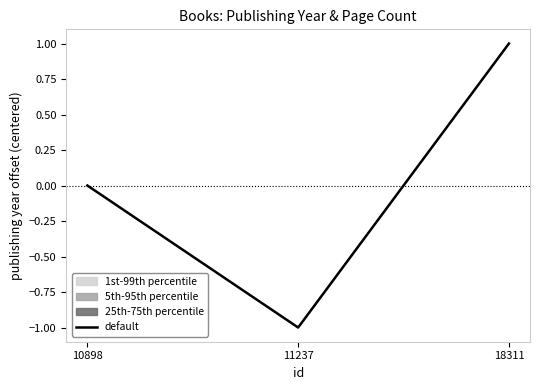

List the labels in order of value, largest first.

18311, 10898, 11237